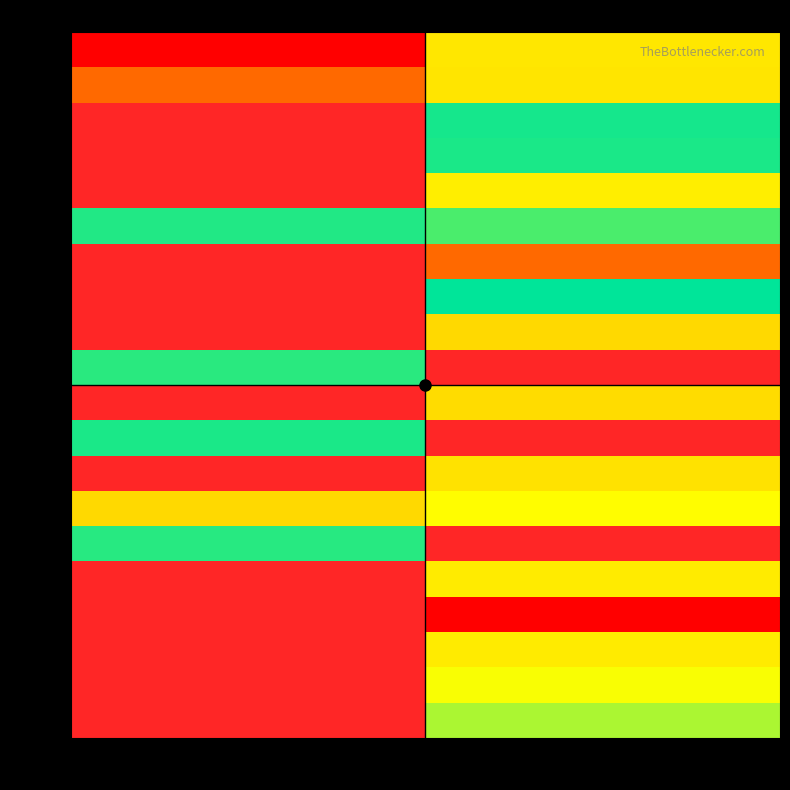

What is the maximum value shown in the chart?

40007810100021.0